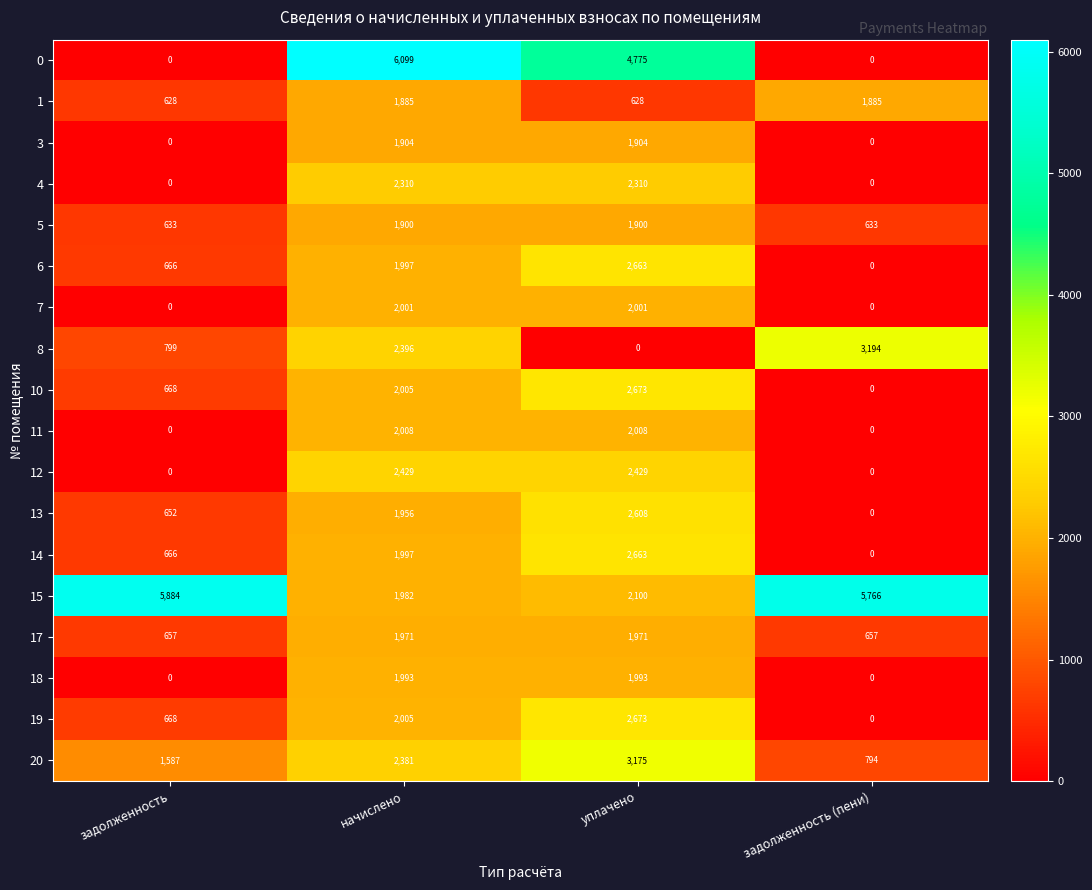

What is the difference between the highest and lowest values at задолженность (пени)?

5766